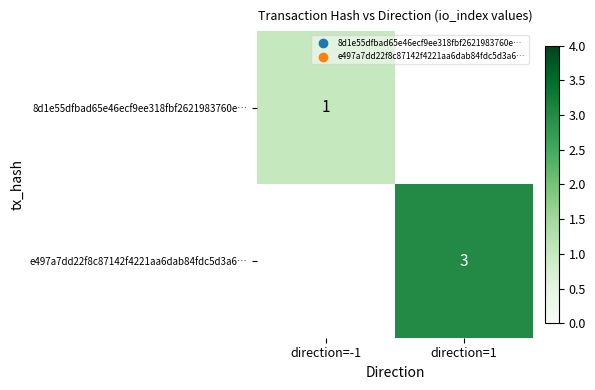

Is it true that 8d1e55dfbad65e46ecf9ee318fbf2621983760e… equals 1 at direction=-1?

True